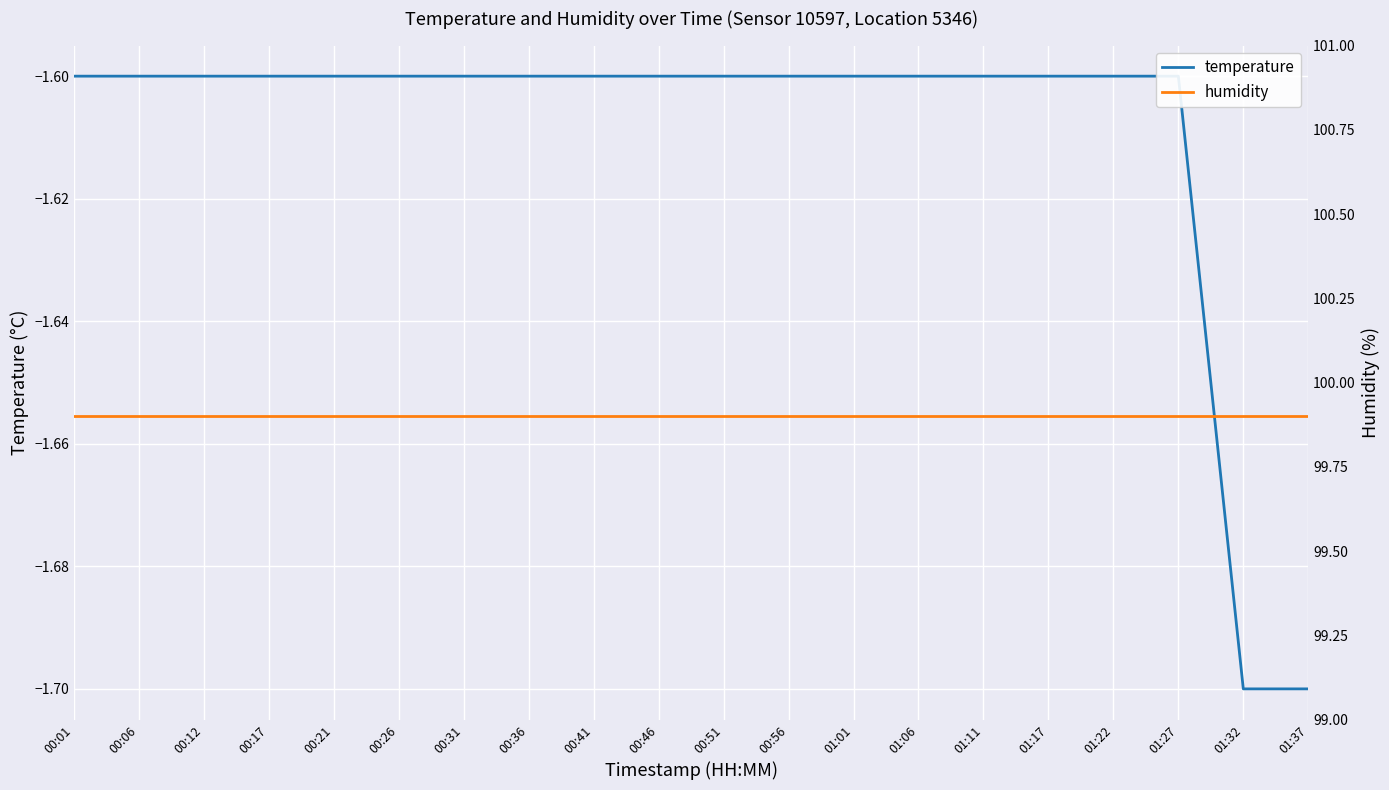

Reading left to right, transcribe all the data shown in this chart.

temperature: 00:01=-1.6	00:06=-1.6	00:12=-1.6	00:17=-1.6	00:21=-1.6	00:26=-1.6	00:31=-1.6	00:36=-1.6	00:41=-1.6	00:46=-1.6	00:51=-1.6	00:56=-1.6	01:01=-1.6	01:06=-1.6	01:11=-1.6	01:17=-1.6	01:22=-1.6	01:27=-1.6	01:32=-1.7	01:37=-1.7
humidity: 00:01=99.9	00:06=99.9	00:12=99.9	00:17=99.9	00:21=99.9	00:26=99.9	00:31=99.9	00:36=99.9	00:41=99.9	00:46=99.9	00:51=99.9	00:56=99.9	01:01=99.9	01:06=99.9	01:11=99.9	01:17=99.9	01:22=99.9	01:27=99.9	01:32=99.9	01:37=99.9